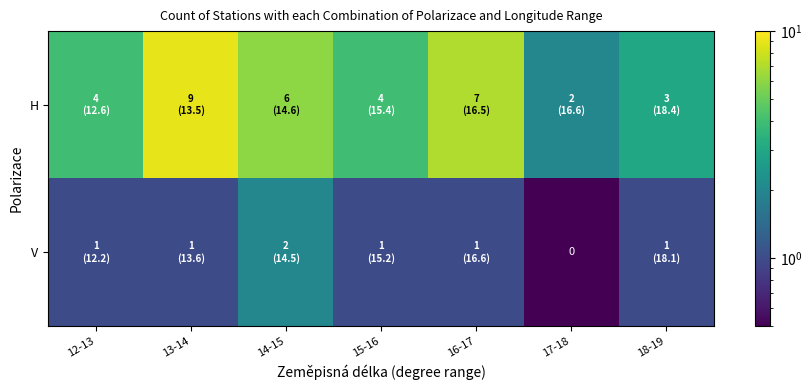

How many distinct data groups are displayed?

2